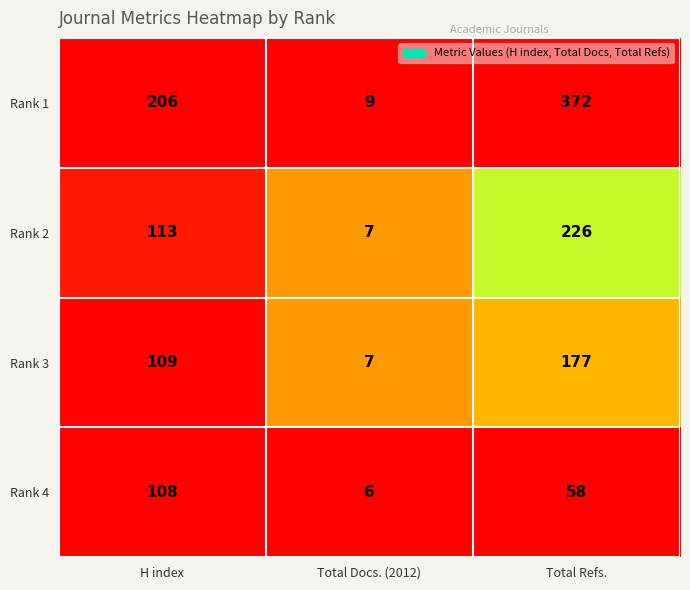

List the labels in order of Rank 4 value, smallest first.

Total Docs. (2012), Total Refs., H index